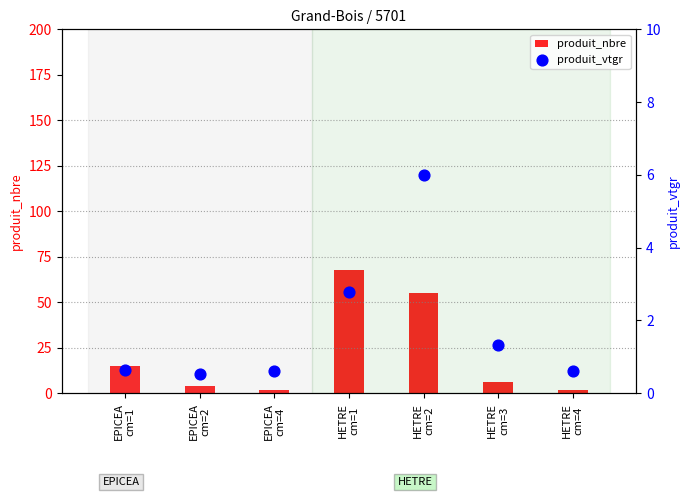

Is the value of produit_vtgr at HETRE
cm=2 greater than the value of produit_nbre at HETRE
cm=3?

No